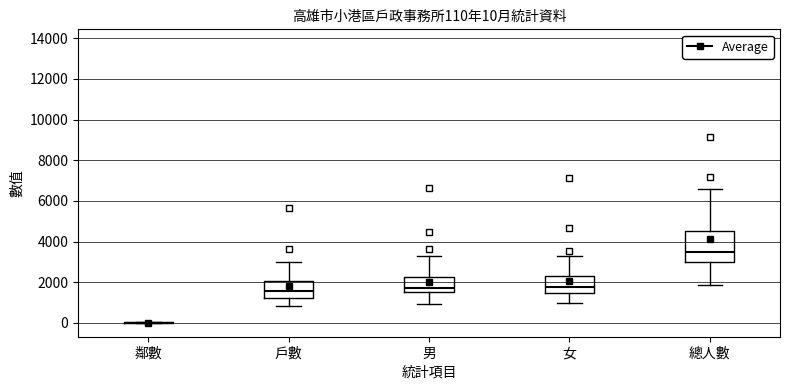

Which box is the tallest, from its lower edge to its upper edge?

總人數